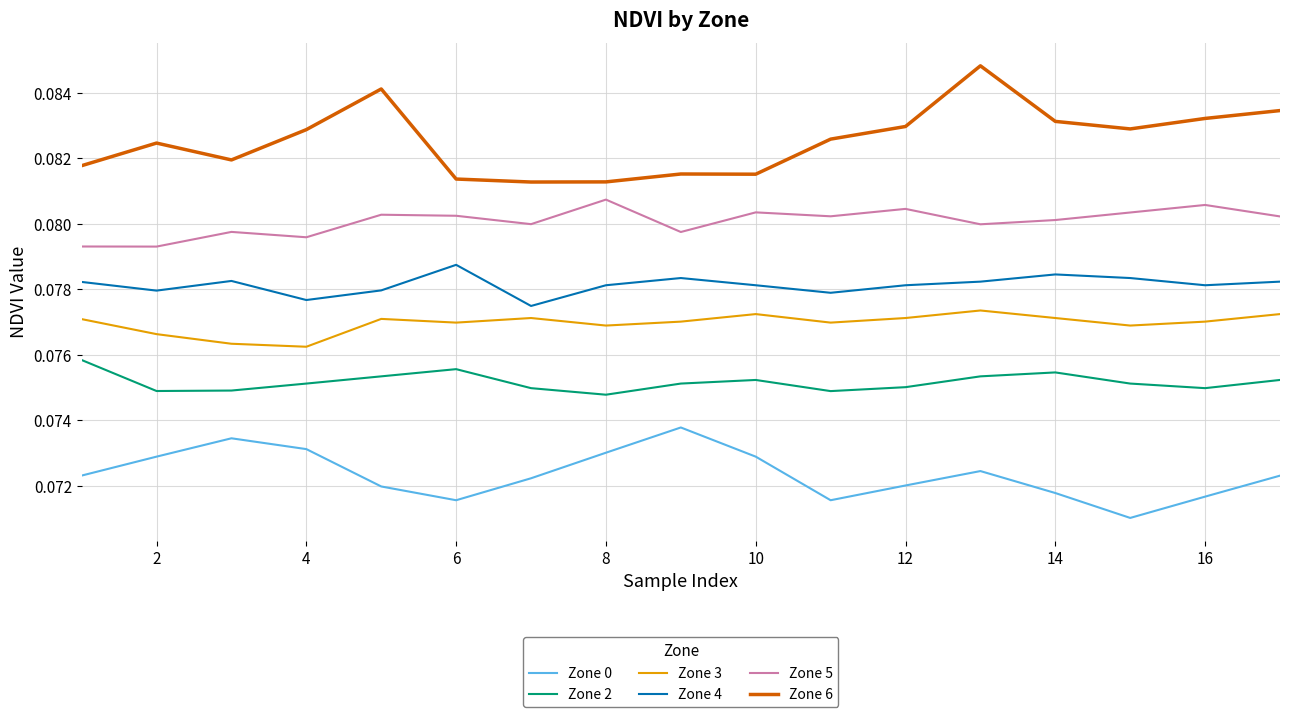

True or false: Zone 6 has more than 1 points higher than both neighbors.

True